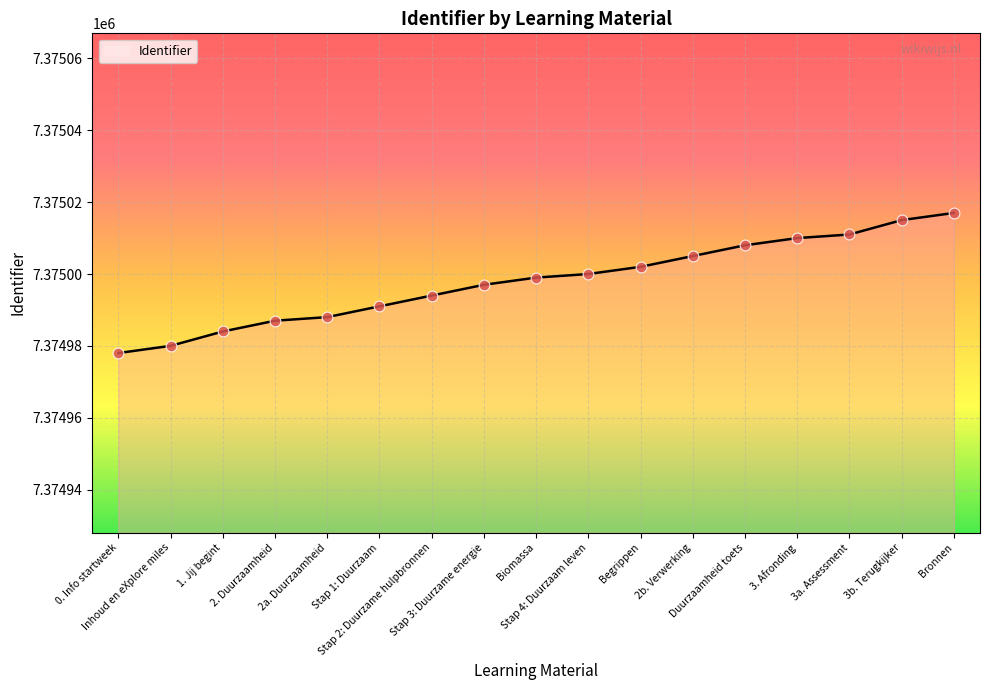

Between 2b. Verwerking and Bronnen, which is larger?

Bronnen